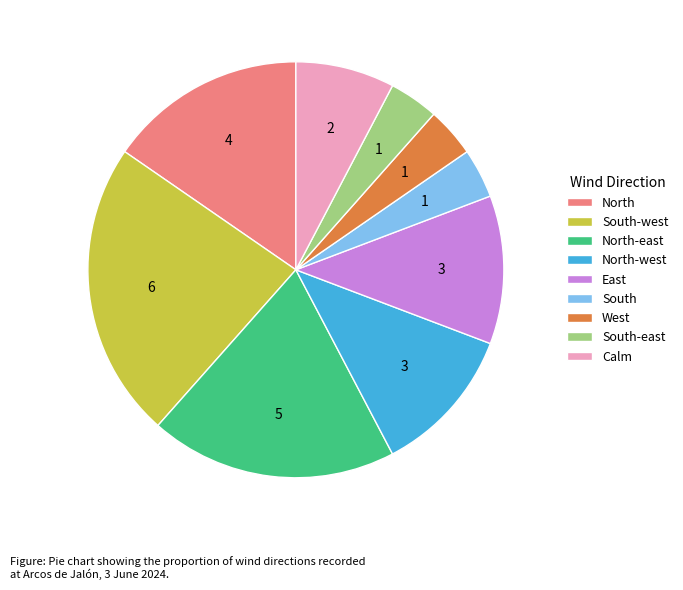

The Calm slice represents 21% of the pie. True or false?

False